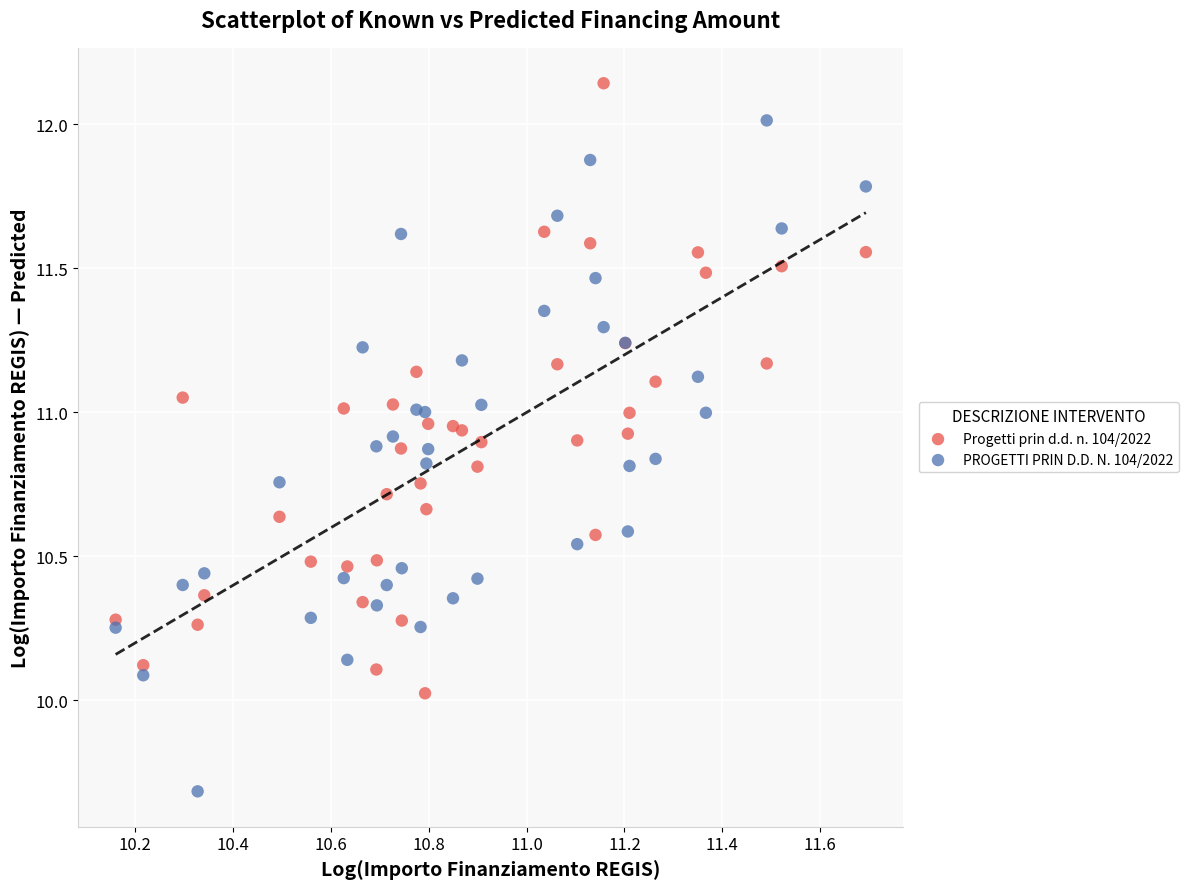

Which series has the widest spread of Y values?

PROGETTI PRIN D.D. N. 104/2022